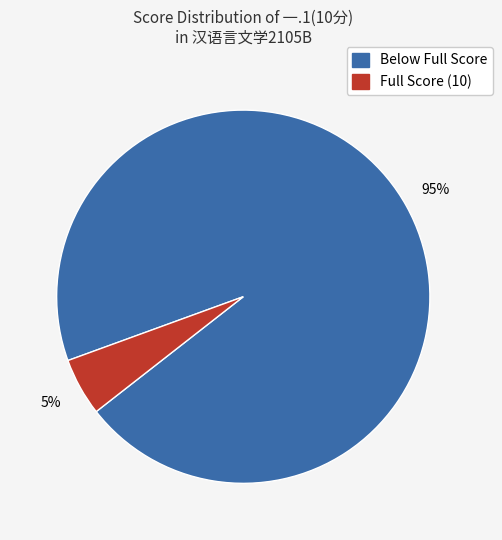

How many slices are in this pie chart?

2